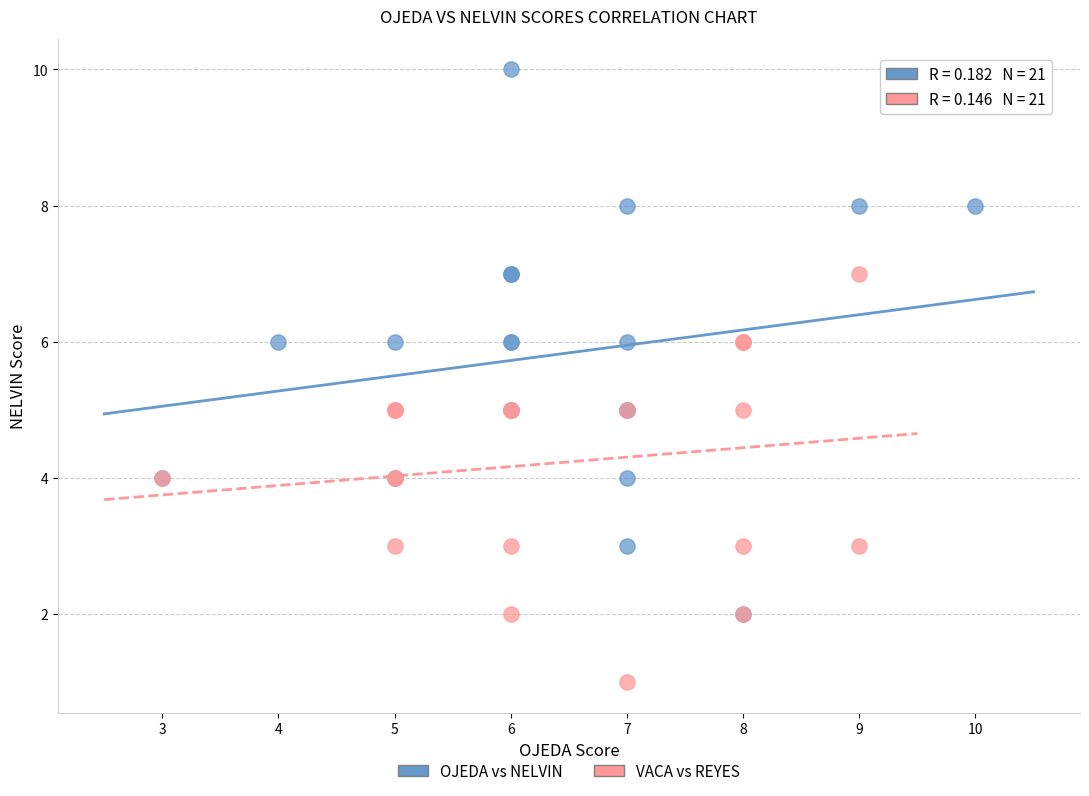

Which series reaches the minimum Y coordinate?

VACA vs REYES